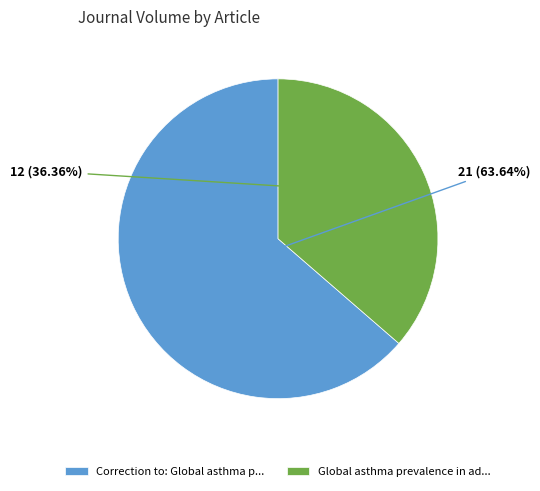

Do Correction to: Global asthma p... and Global asthma prevalence in ad... together represent more than half of the pie?

Yes